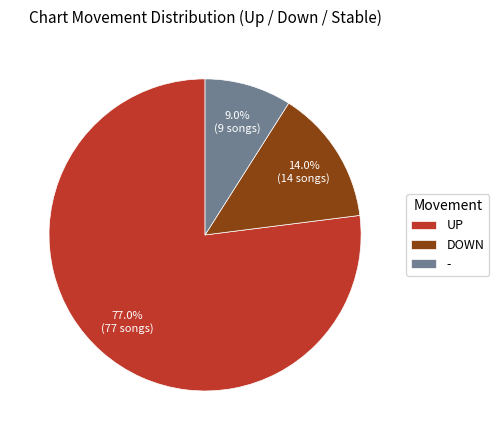

Which has a higher value, - or DOWN?

DOWN